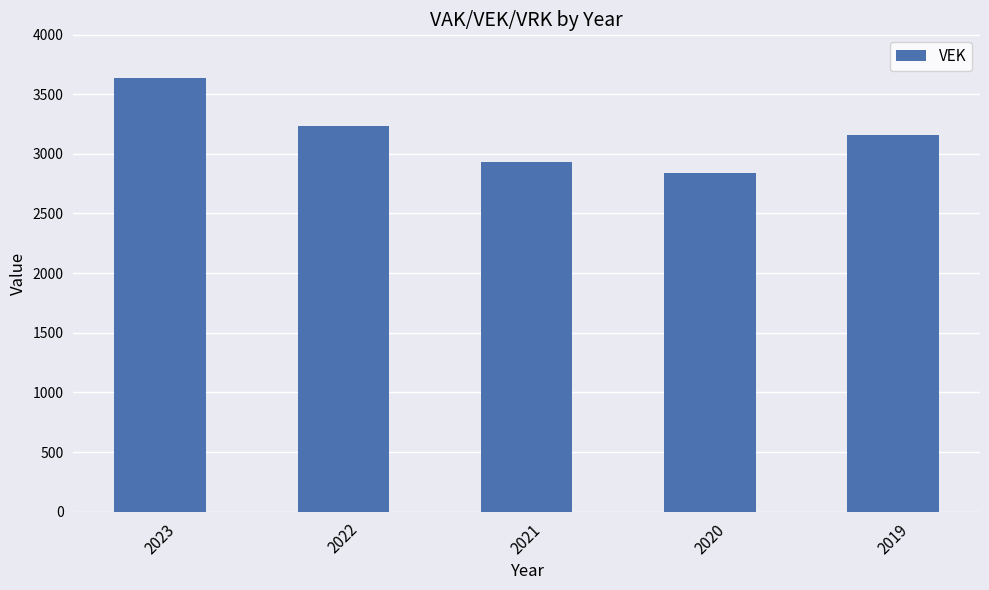

At which label does the data first exceed 3155?

2023